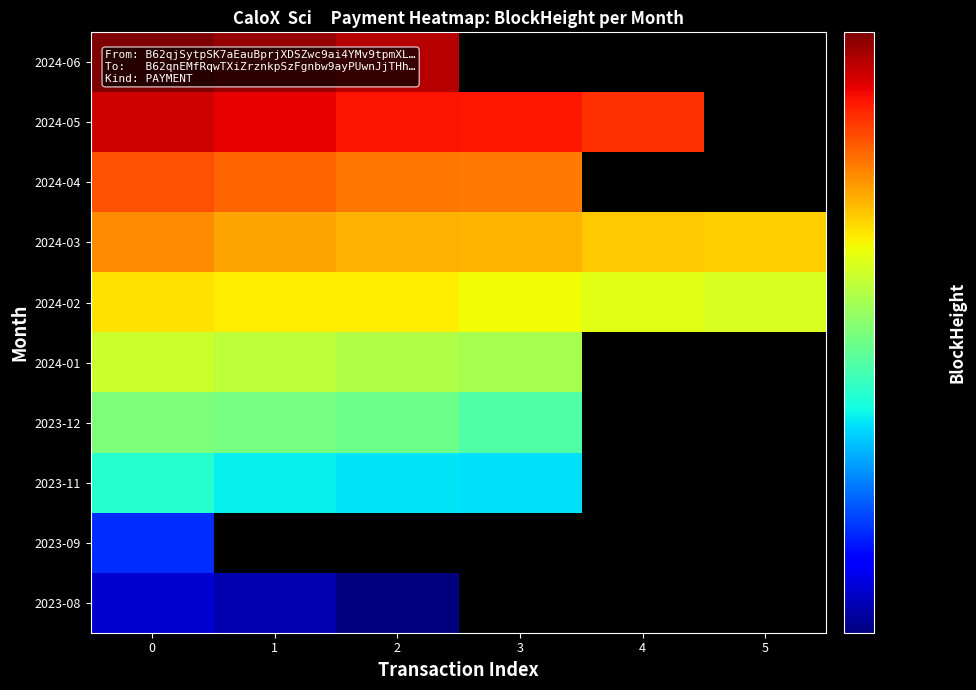

What is the approximate value of 2024-03 at 4?

335000.0